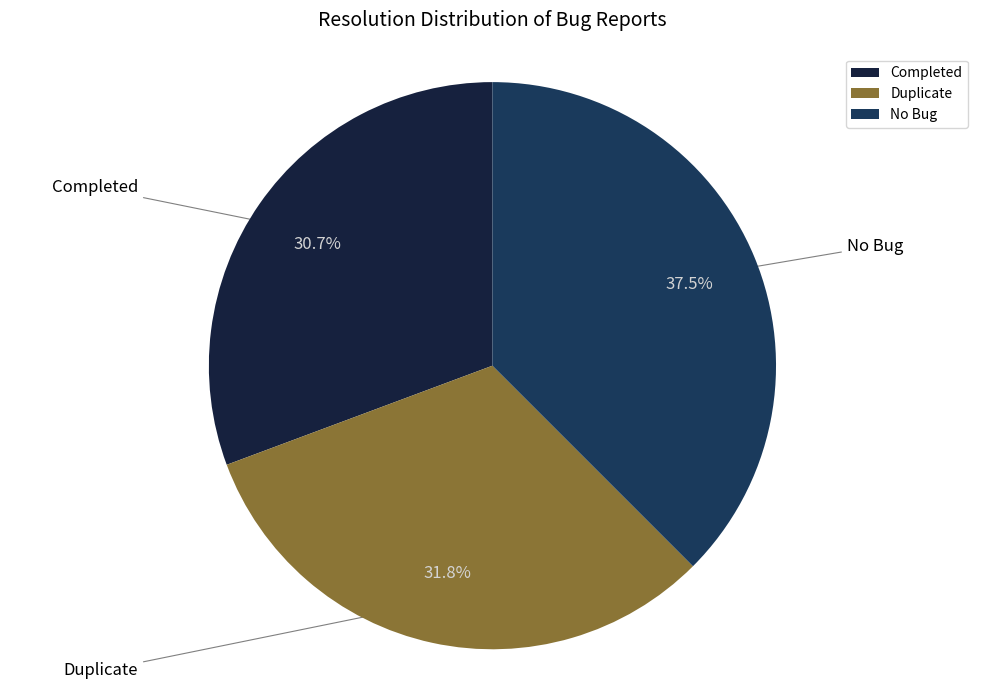

True or false: Duplicate accounts for 32% of the total.

True